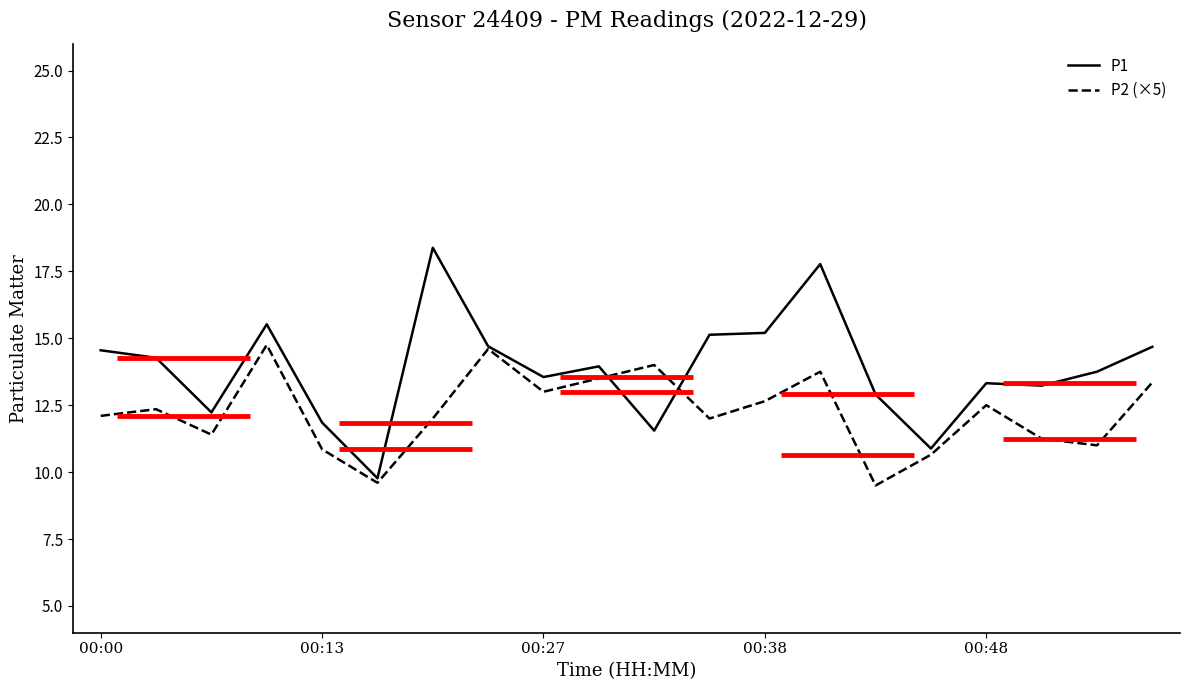

In P2 (×5), how many points are lower than both neighbors (excluding endpoints)?

6